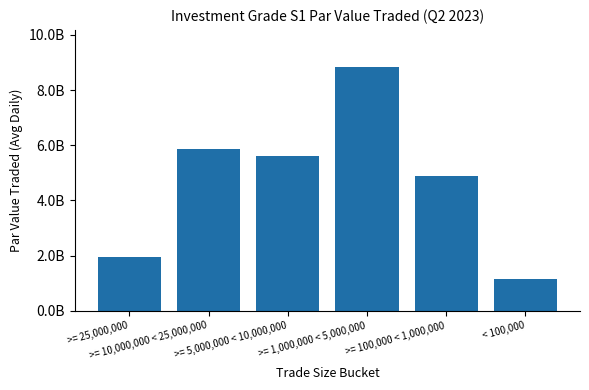

What is the average value?

4706256361.5